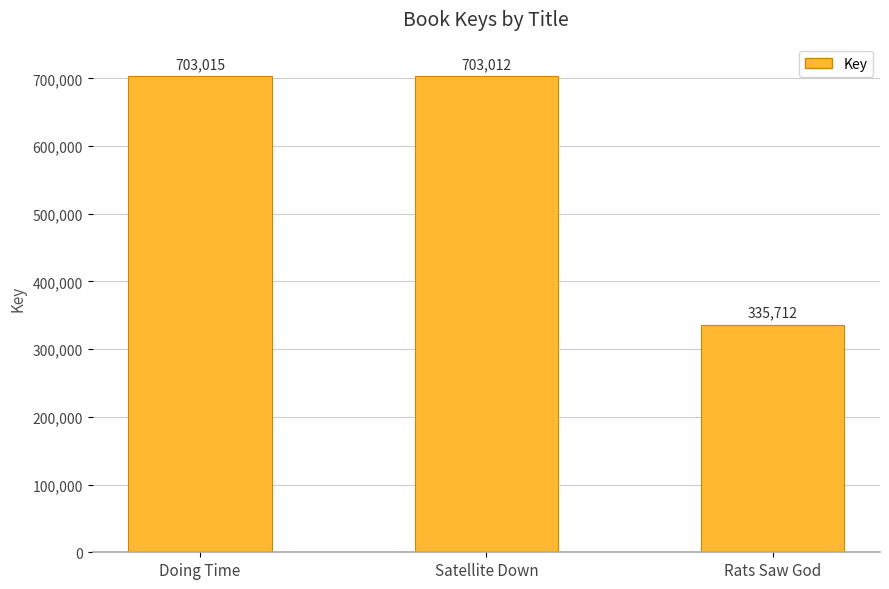

Where is the data nearest to the value 519363?

Satellite Down